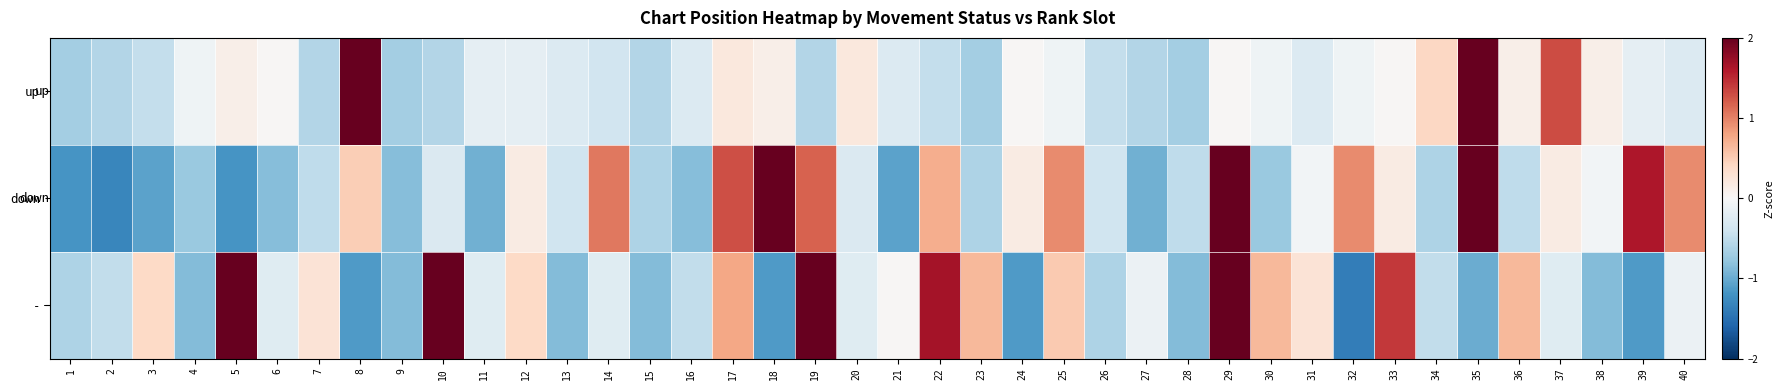

Reading right to left, what are all the values shown in this chart?

up: 40=-0.3	39=-0.2	38=0.1	37=1.3	36=0.1	35=2.4	34=0.4	33=0.0	32=-0.1	31=-0.3	30=-0.1	29=0.0	28=-0.7	27=-0.6	26=-0.5	25=-0.1	24=0.0	23=-0.7	22=-0.5	21=-0.3	20=0.2	19=-0.6	18=0.1	17=0.2	16=-0.3	15=-0.6	14=-0.4	13=-0.3	12=-0.2	11=-0.2	10=-0.6	9=-0.7	8=5.2	7=-0.6	6=0.0	5=0.1	4=-0.1	3=-0.5	2=-0.6	1=-0.7
down: 40=0.9	39=1.6	38=-0.1	37=0.2	36=-0.5	35=2.2	34=-0.6	33=0.2	32=0.9	31=-0.1	30=-0.7	29=2.3	28=-0.5	27=-1.0	26=-0.4	25=0.9	24=0.2	23=-0.6	22=0.7	21=-1.1	20=-0.3	19=1.2	18=2.3	17=1.3	16=-0.8	15=-0.6	14=1.1	13=-0.4	12=0.2	11=-1.0	10=-0.3	9=-0.8	8=0.5	7=-0.5	6=-0.8	5=-1.2	4=-0.7	3=-1.1	2=-1.3	1=-1.2
-: 40=-0.1	39=-1.1	38=-0.9	37=-0.2	36=0.6	35=-1.0	34=-0.5	33=1.4	32=-1.4	31=0.3	30=0.6	29=2.0	28=-0.9	27=-0.1	26=-0.6	25=0.5	24=-1.1	23=0.6	22=1.7	21=0.0	20=-0.2	19=2.2	18=-1.1	17=0.8	16=-0.5	15=-0.9	14=-0.2	13=-0.9	12=0.4	11=-0.2	10=2.2	9=-0.9	8=-1.1	7=0.3	6=-0.2	5=2.2	4=-0.9	3=0.4	2=-0.5	1=-0.6